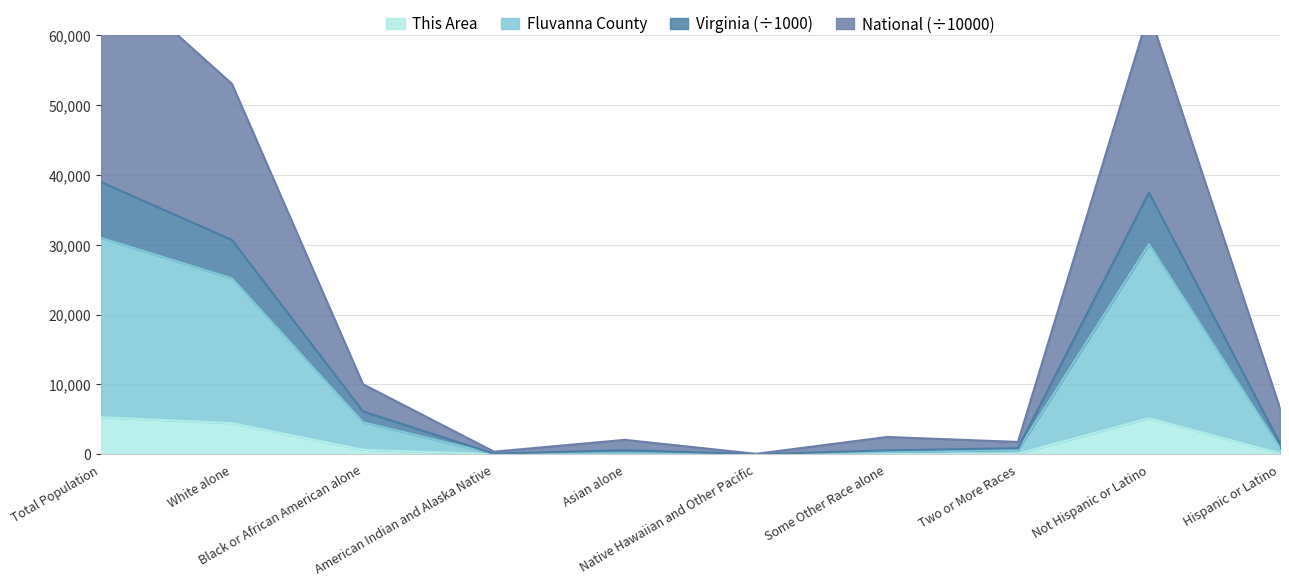

True or false: Virginia has more than 1 interior local peaks.

True